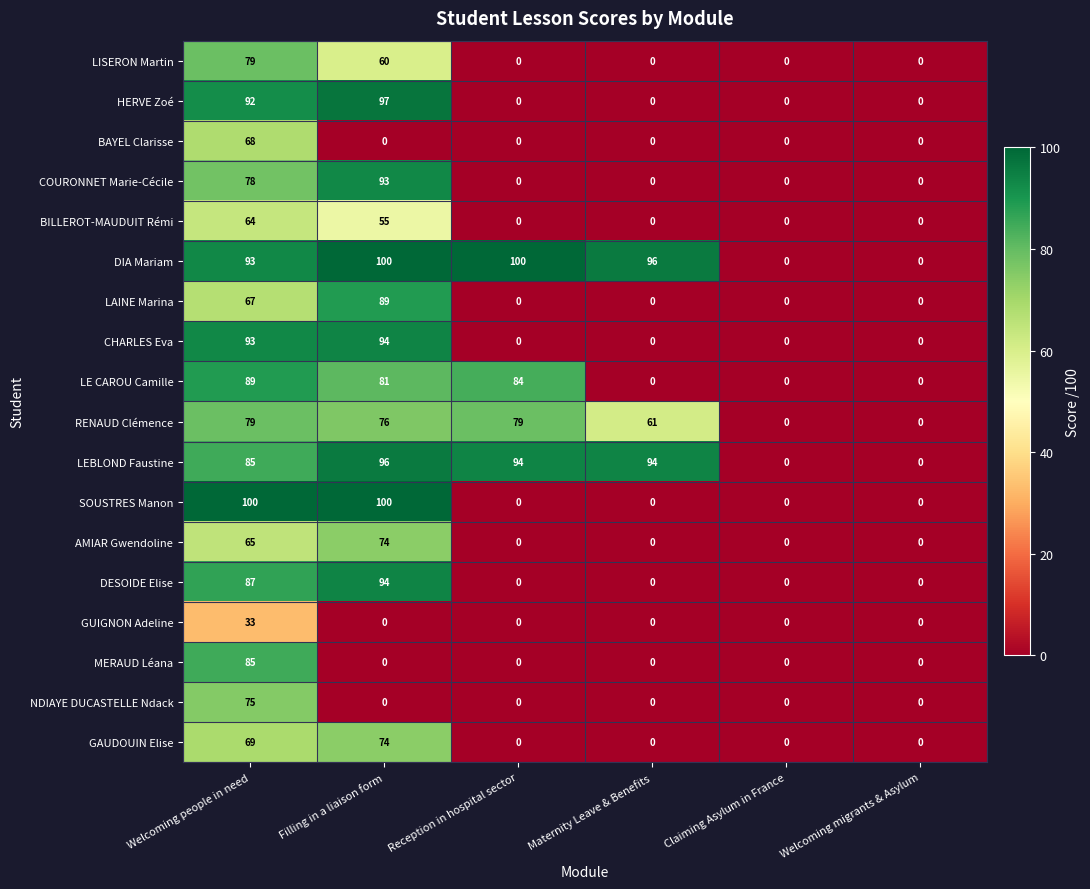

Which series has the largest total across all categories?

DIA Mariam